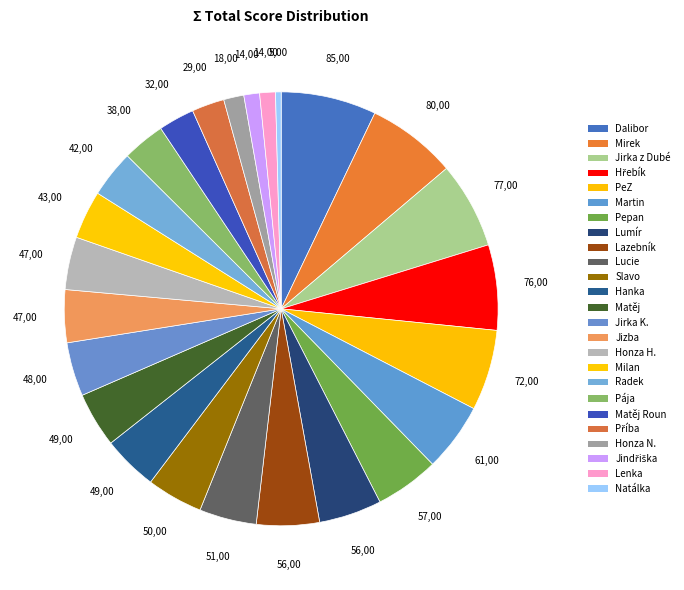

Does Honza N. account for over 50% of the chart?

No